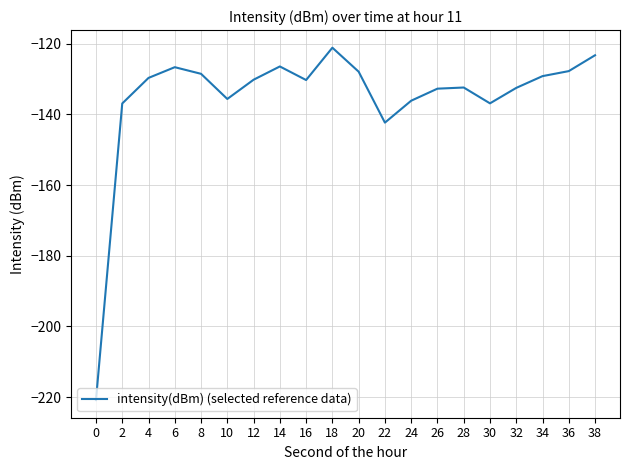

Where is the data nearest to the value -170?

22